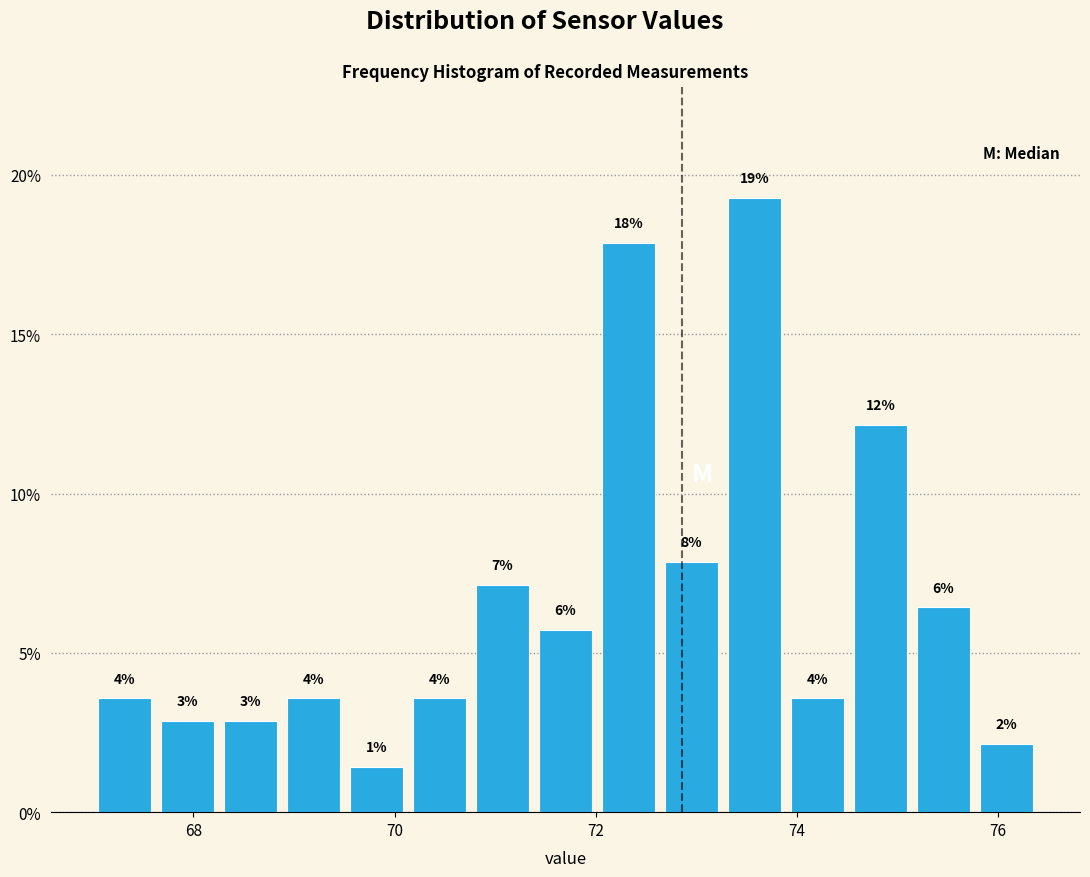

Read against the x-axis, roughly where is the centre of the tallest bar?

73.6